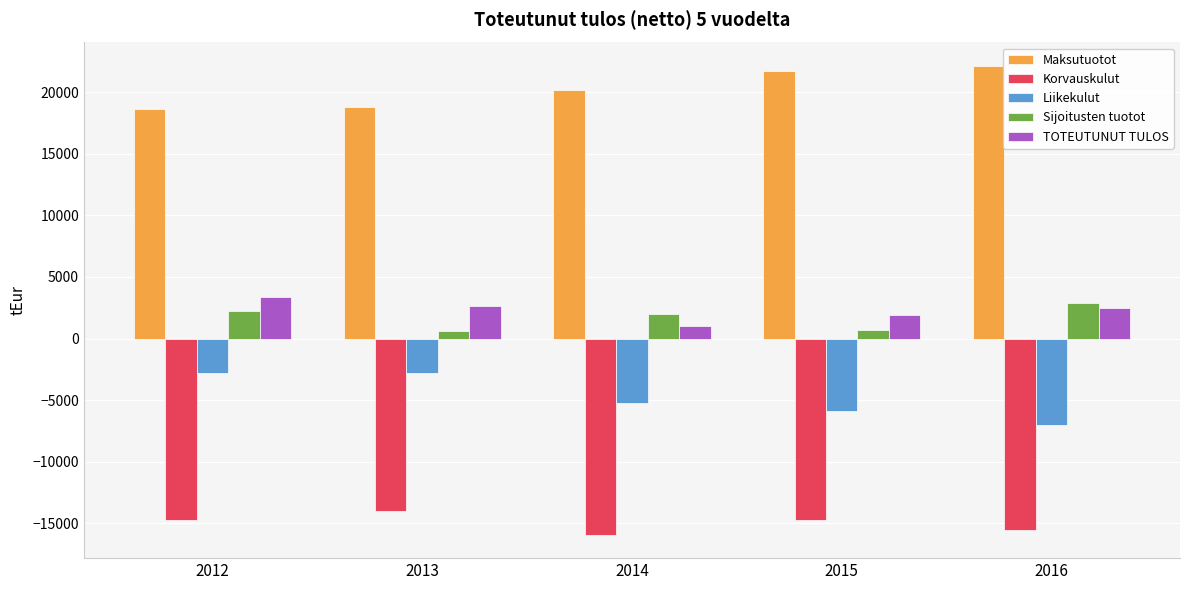

True or false: Maksutuotot has a value of 32642.4 at 2015.

False